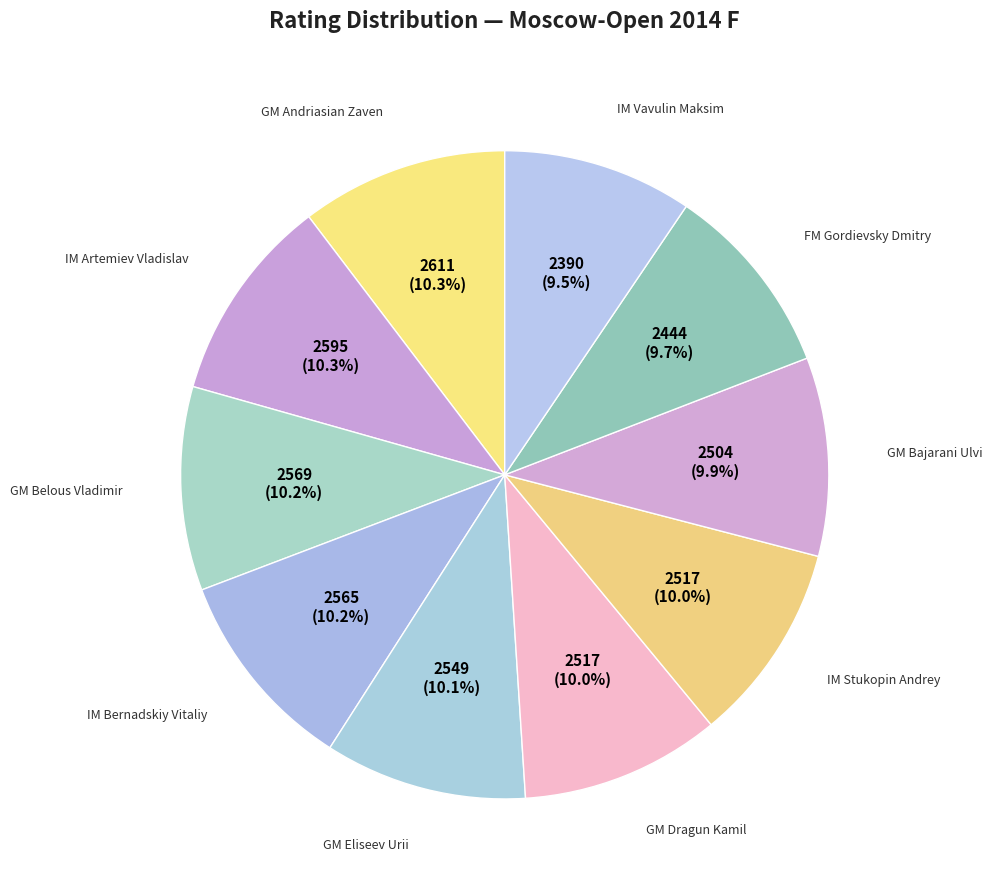

What is the largest slice in the pie chart?

GM Andriasian Zaven